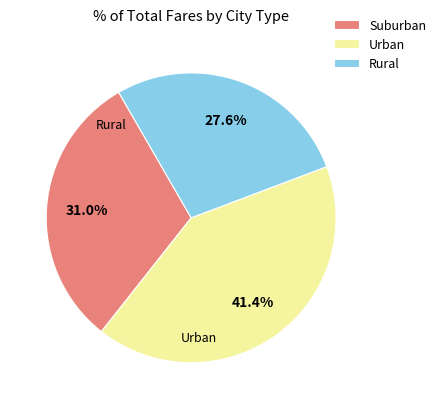

How many slices are in this pie chart?

3